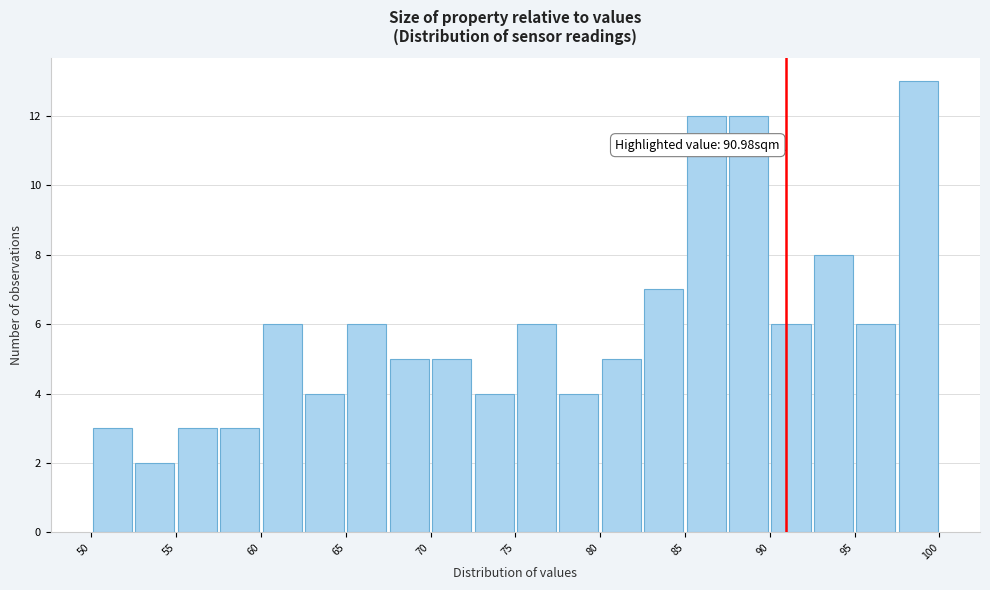

Which range on the x-axis has the tallest bar?

97.5 to 100.0